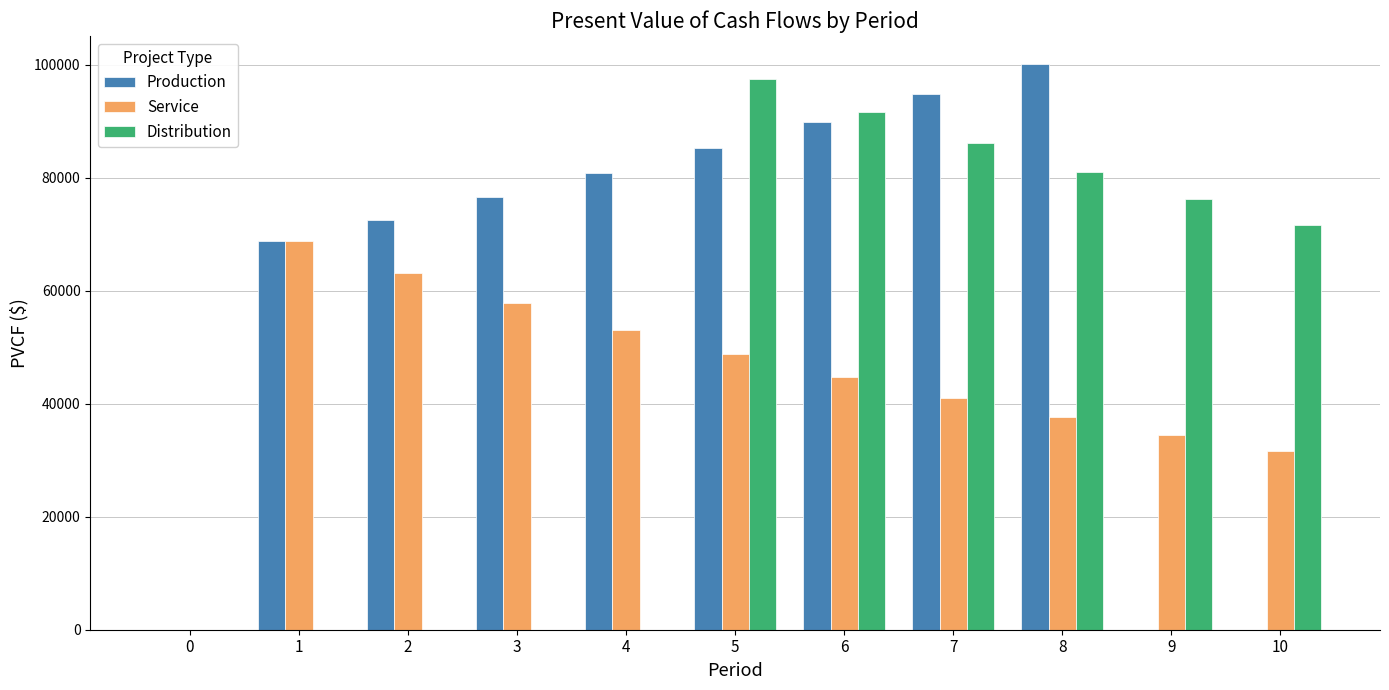

At which label does Production first exceed 76590?

3